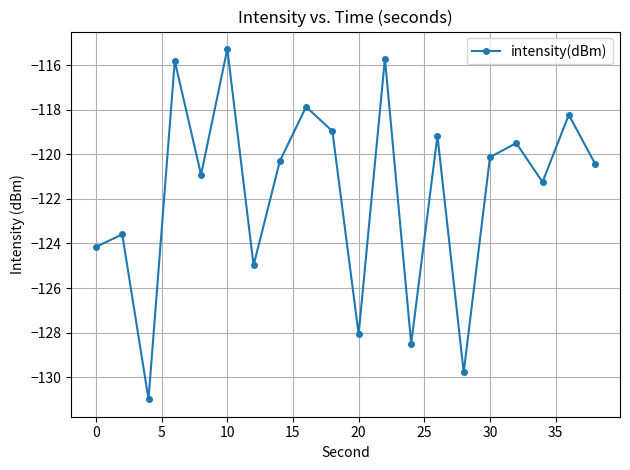

Reading left to right, extract all data points from this chart.

-124.2	-123.6	-131.0	-115.8	-120.9	-115.3	-125.0	-120.3	-117.9	-119.0	-128.1	-115.7	-128.5	-119.2	-129.8	-120.1	-119.5	-121.2	-118.2	-120.4